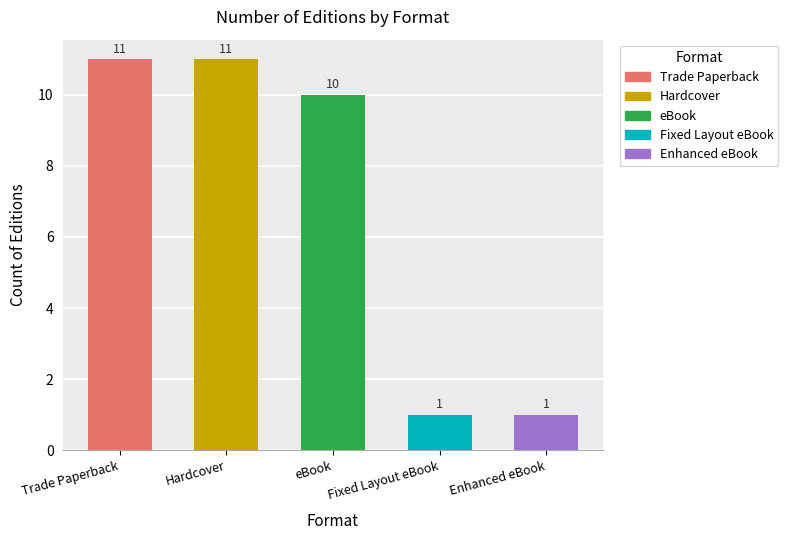

What is the smallest value displayed?

1